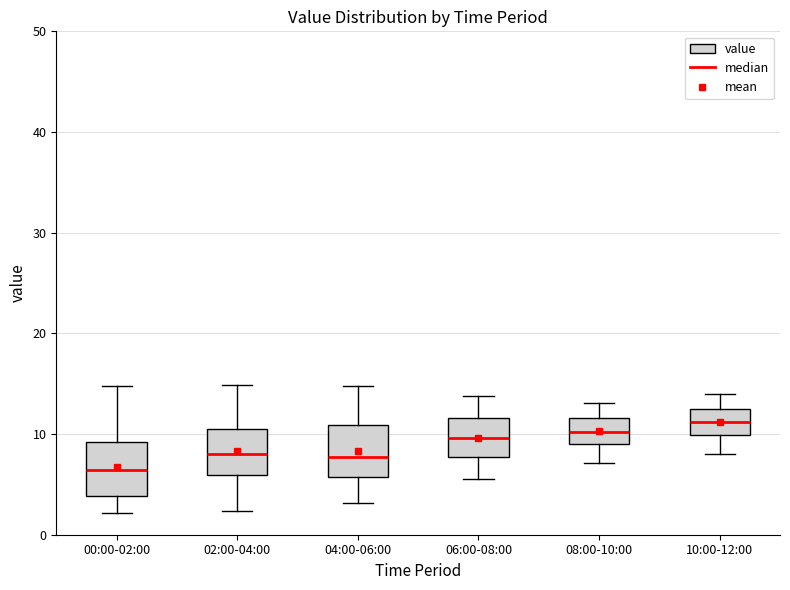

Reading left to right, transcribe this box plot: for each box, give where its median line is, the range the box spans, and where its two whiskers end, as read against the y-axis. The values are not printed on the chart, so give them approximately, as read against the axis.

00:00-02:00: median 6, box 4 to 9, whiskers 2 to 15
02:00-04:00: median 8, box 6 to 11, whiskers 2 to 15
04:00-06:00: median 8, box 6 to 11, whiskers 3 to 15
06:00-08:00: median 10, box 8 to 12, whiskers 6 to 14
08:00-10:00: median 10, box 9 to 12, whiskers 7 to 13
10:00-12:00: median 11, box 10 to 12, whiskers 8 to 14